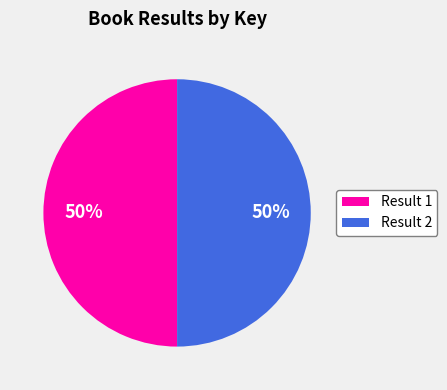

The Result 1 slice represents 50% of the pie. True or false?

True